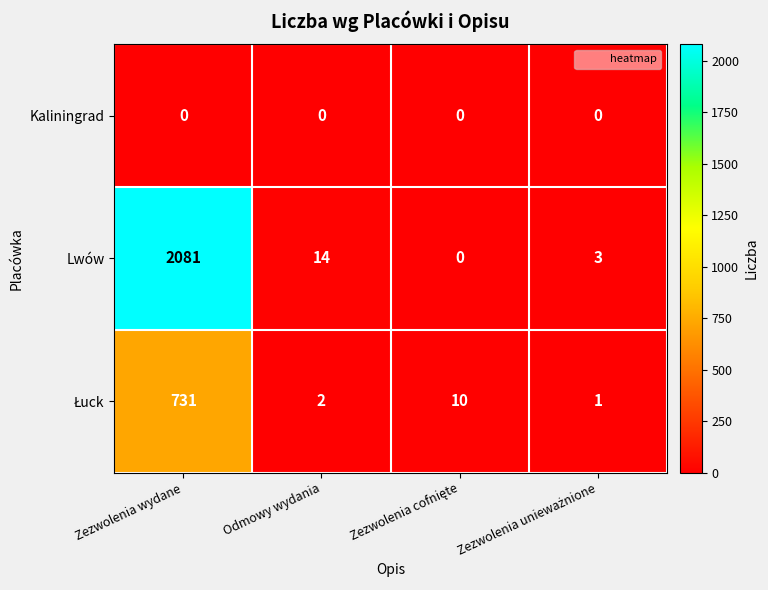

What is the spread (max minus min) of values at Zezwolenia wydane?

2081